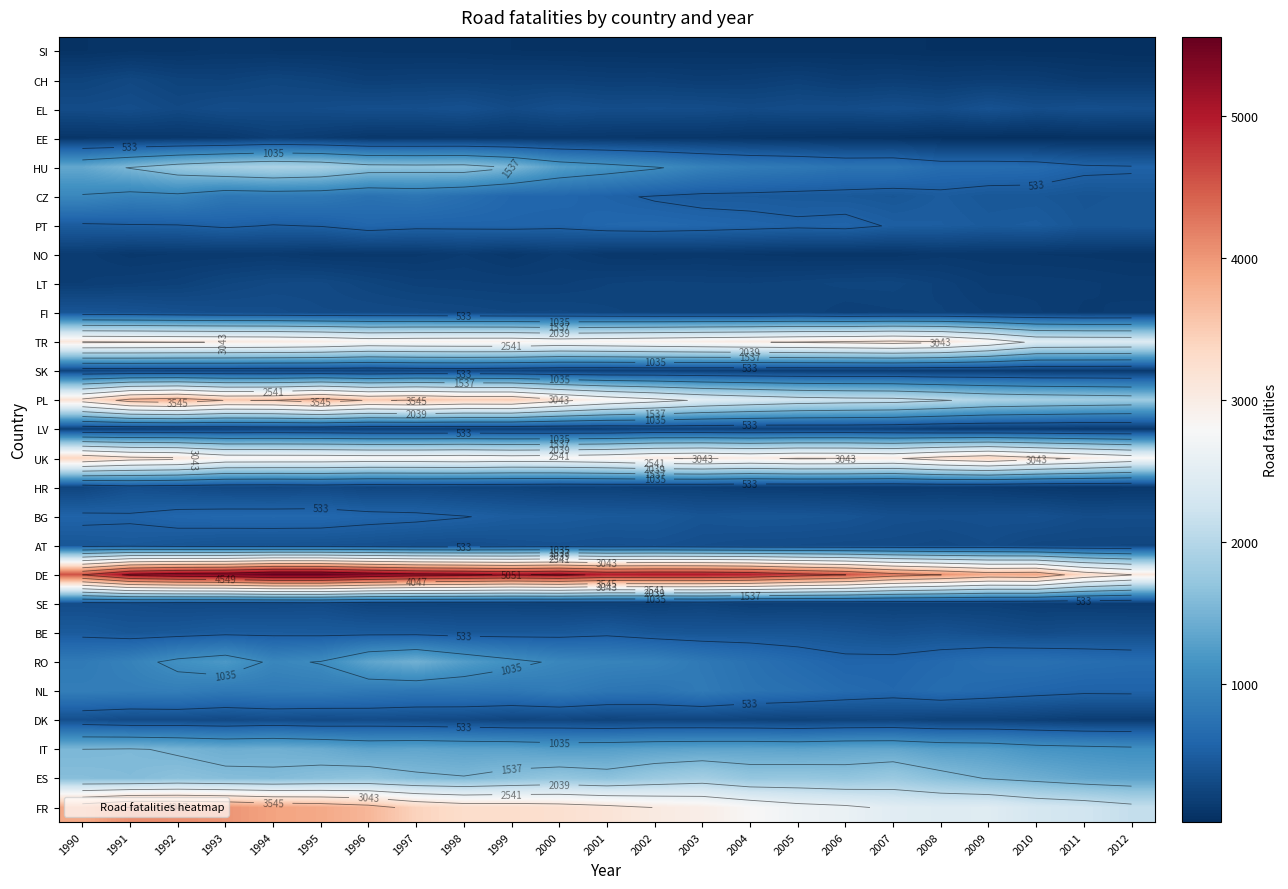

At which category is the sum across all series the highest?

1992